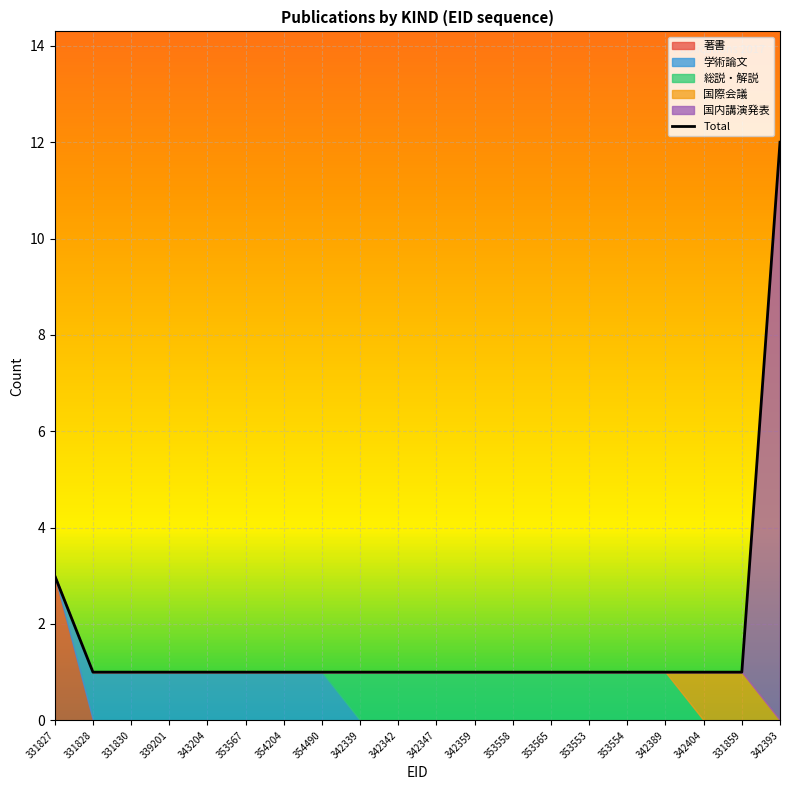

True or false: there are more than 0 points higher than both neighbors.

False